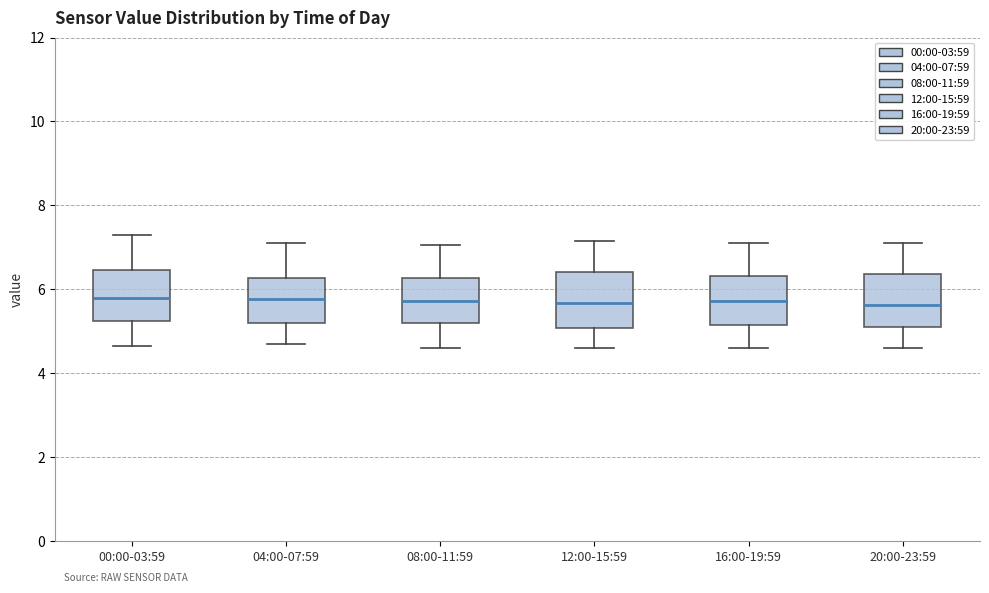

Where is the lower edge of the box for 04:00-07:59 on the y-axis? The values are not printed on the chart, so give them approximately, as read against the axis.

5.2